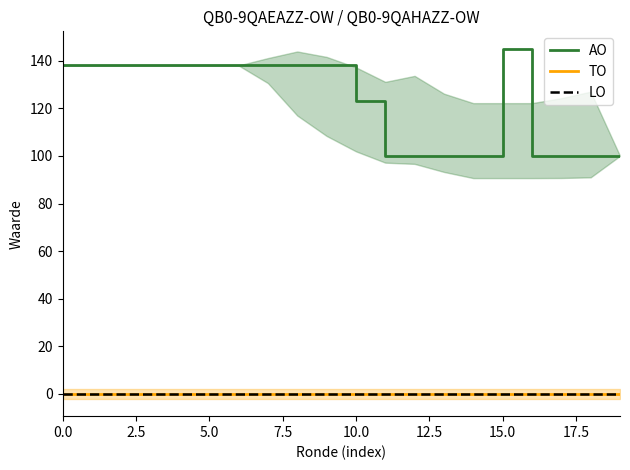

How many values in the AO series are below 138?

9